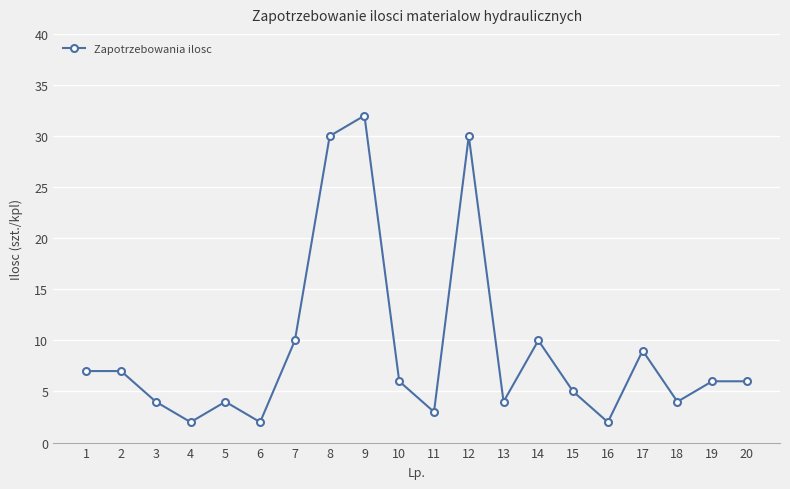

What is the change in value from 17 to 20?

-3